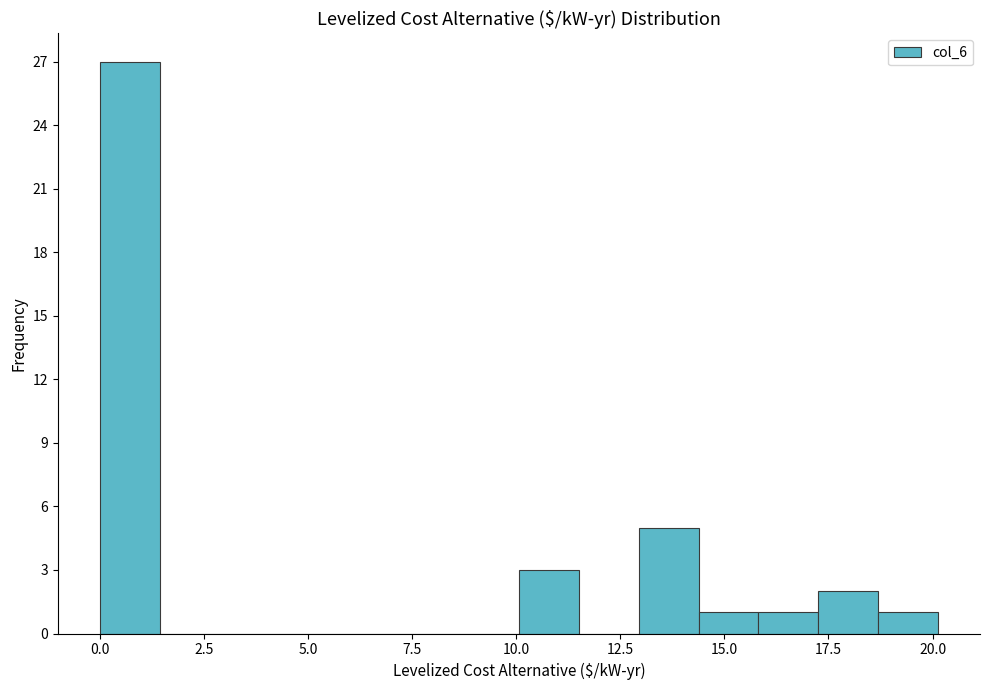

Read against the x-axis, roughly where is the centre of the tallest bar?

0.5